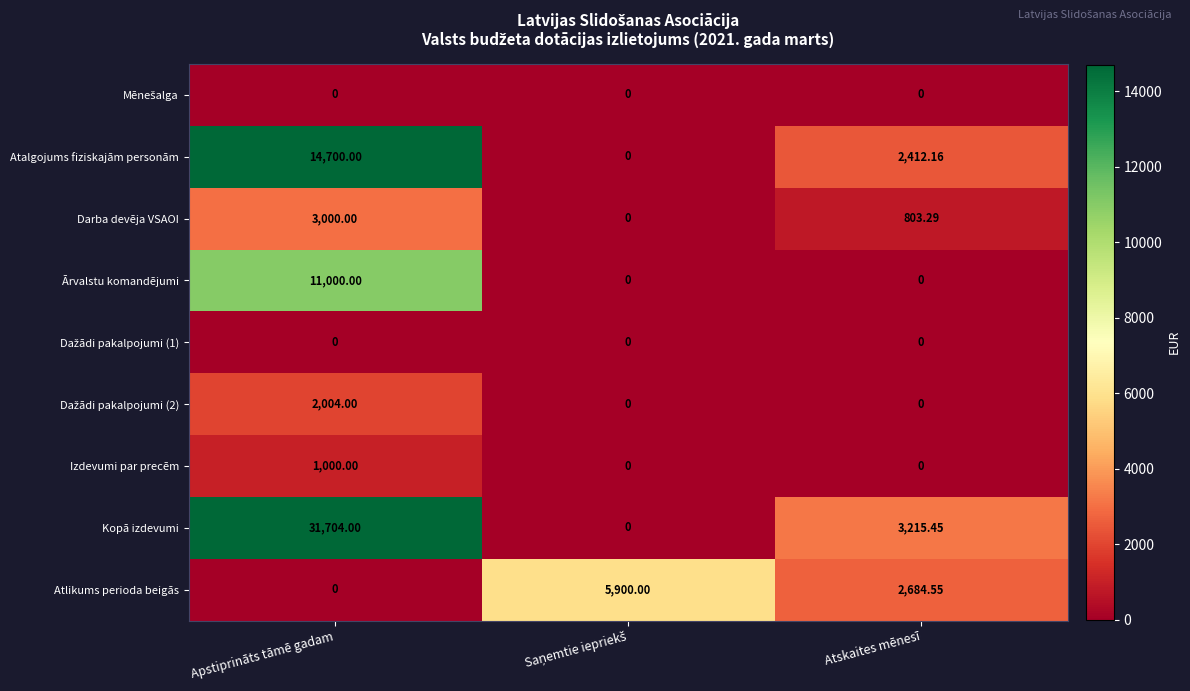

At which label does Darba devēja VSAOI reach its peak?

Apstiprināts tāmē gadam